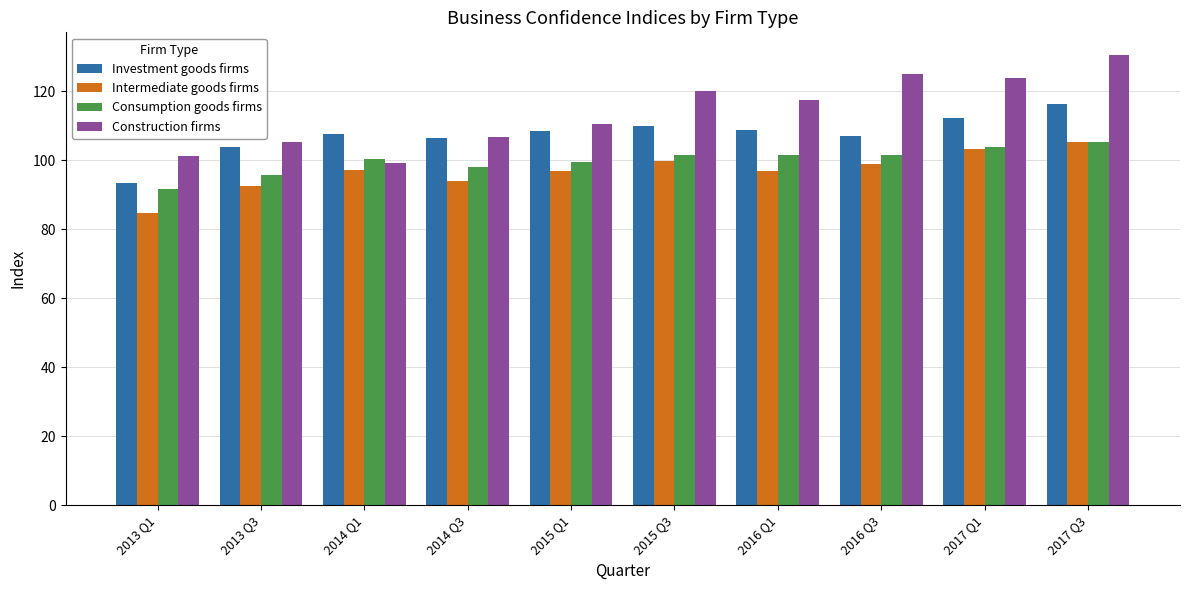

At which category is the sum across all series the highest?

2017 Q3